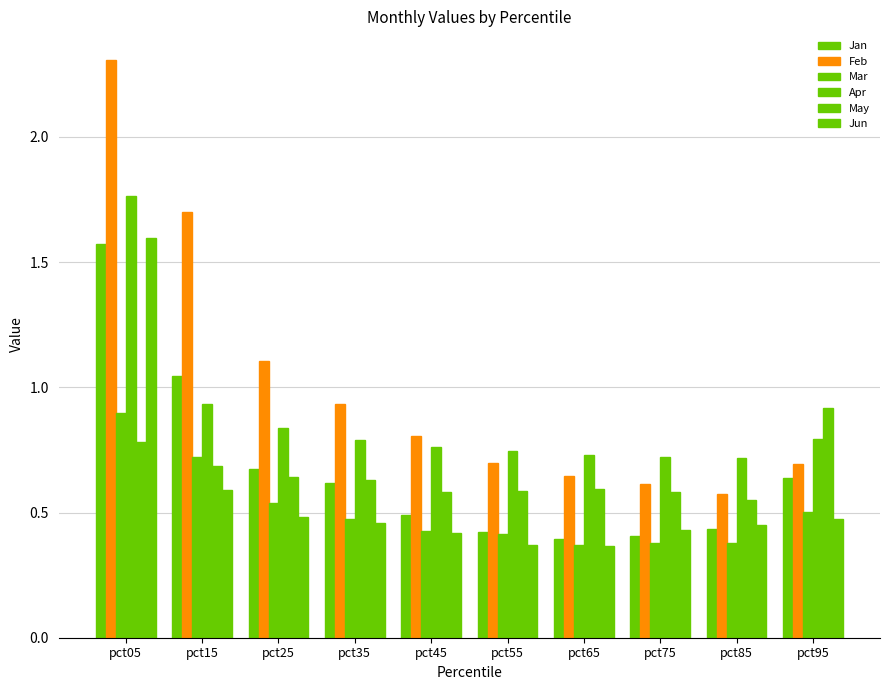

Rank the series at pct65 from highest to lowest value.

Apr, Feb, May, Jan, Mar, Jun